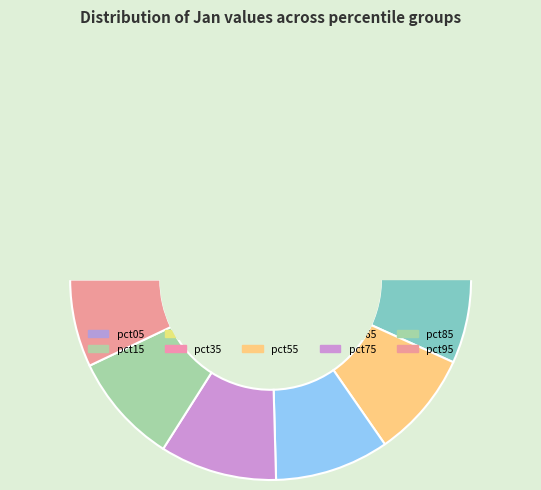

Does pct05 represent more than half of the total?

No